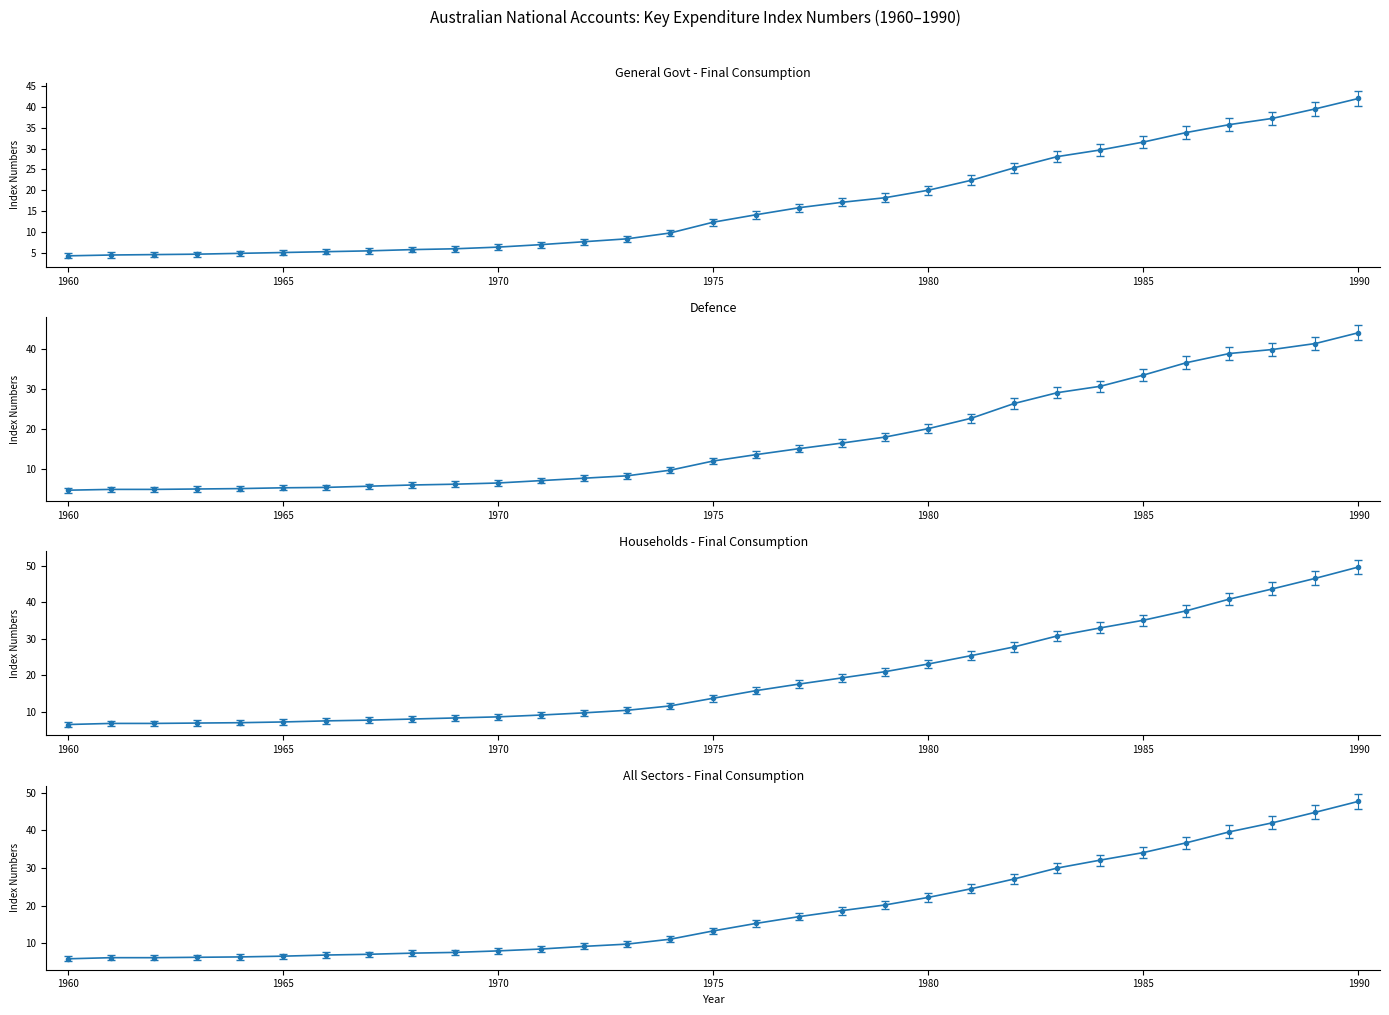

Which series changed the most between 15 and 19?

Households - Final Consumption